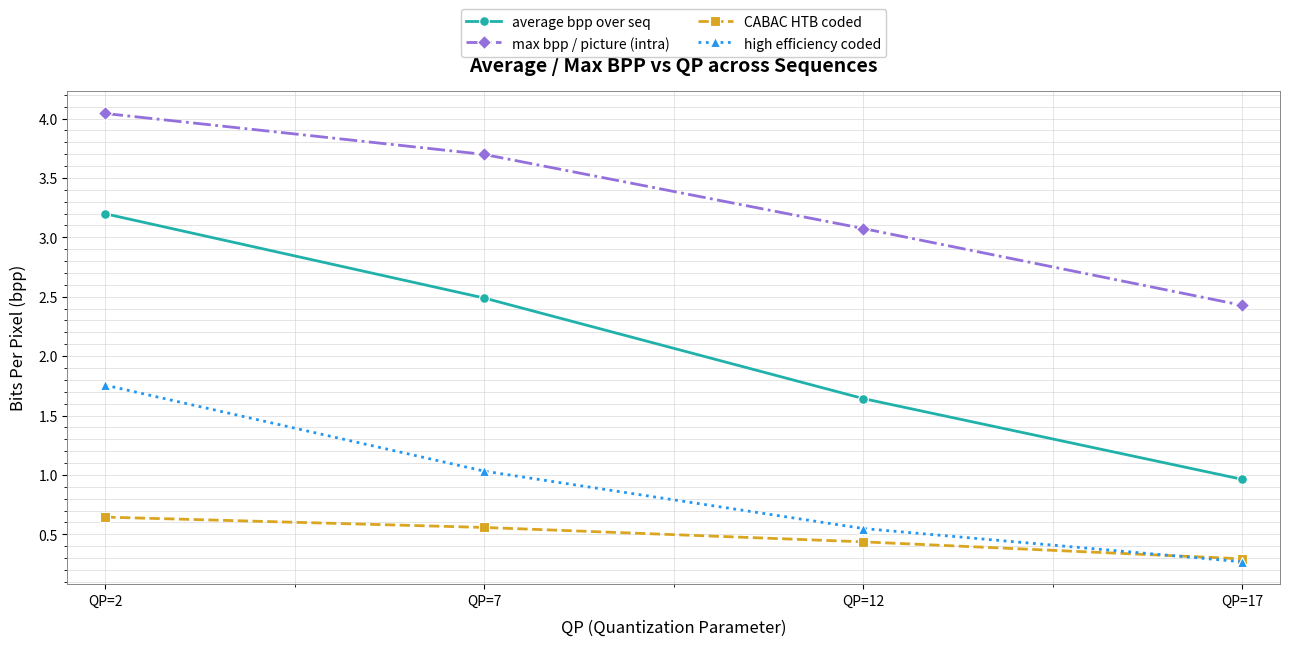

What value does the CABAC HTB coded series have at QP=17?

0.3